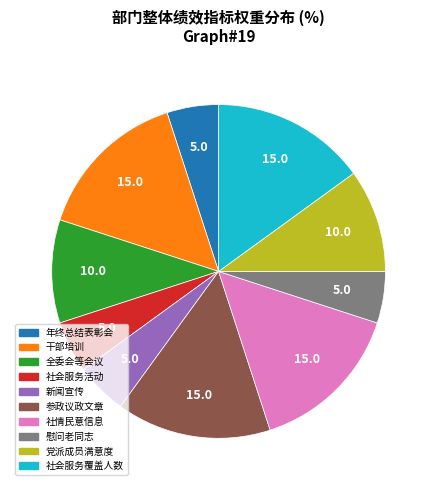

How many segments does this pie chart have?

10